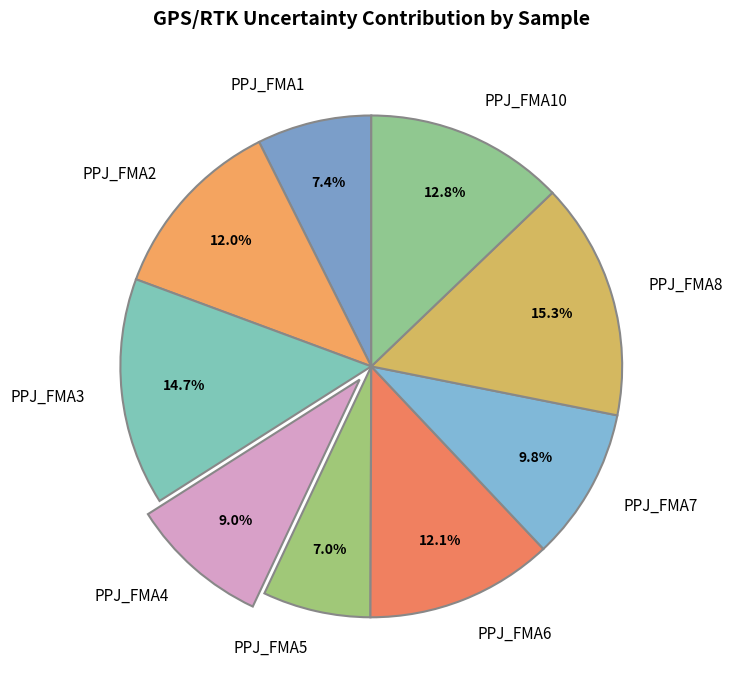

True or false: PPJ_FMA8 accounts for 8% of the total.

False